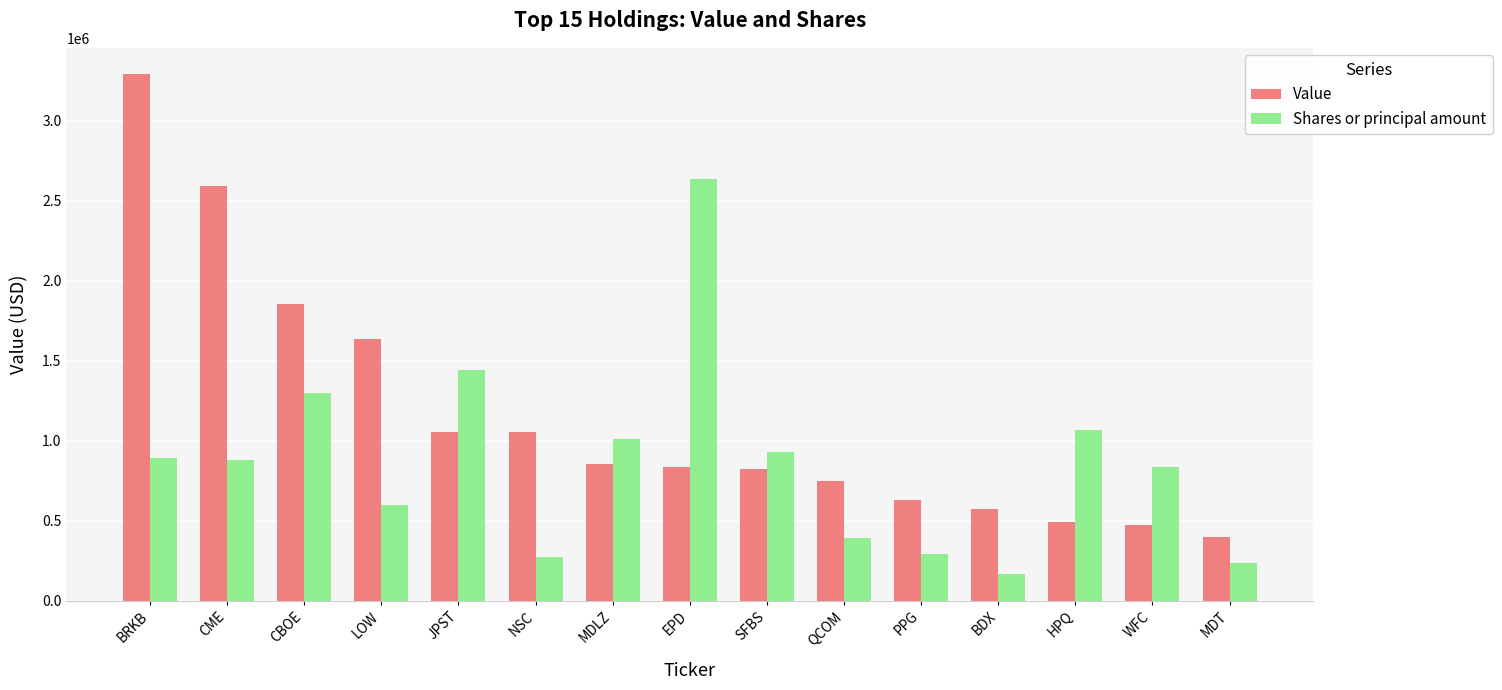

What is the difference between the second highest and minimum values in the Shares or principal amount series?

1278572.8